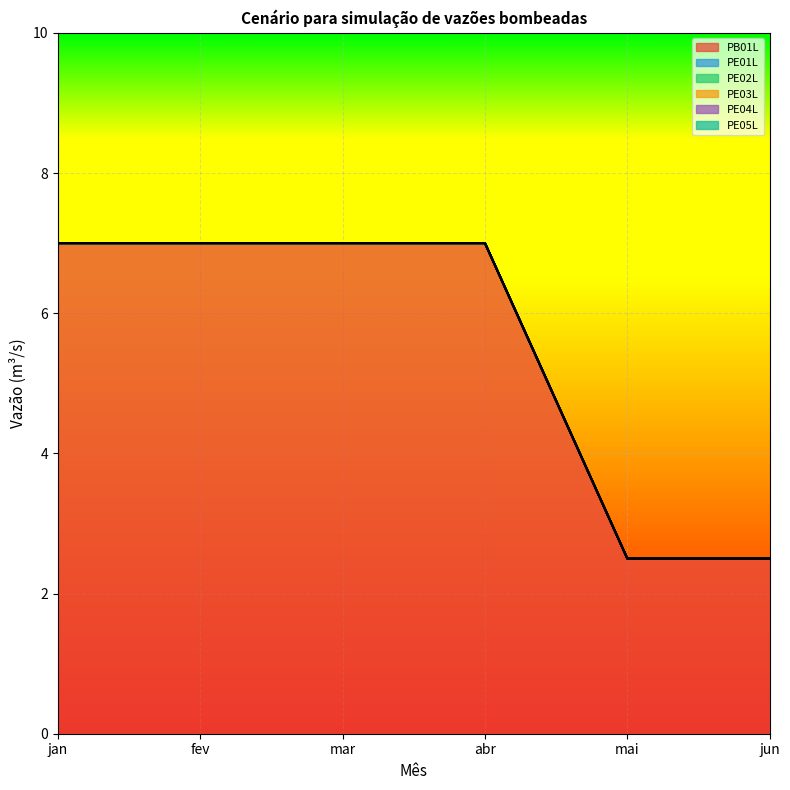

Reading right to left, what are all the values shown in this chart?

PB01L: 2.5	2.5	7.0	7.0	7.0	7.0
PE01L: 0.0	0.0	0.0	0.0	0.0	0.0
PE02L: 0.0	0.0	0.0	0.0	0.0	0.0
PE03L: 0.0	0.0	0.0	0.0	0.0	0.0
PE04L: 0.0	0.0	0.0	0.0	0.0	0.0
PE05L: 0.0	0.0	0.0	0.0	0.0	0.0